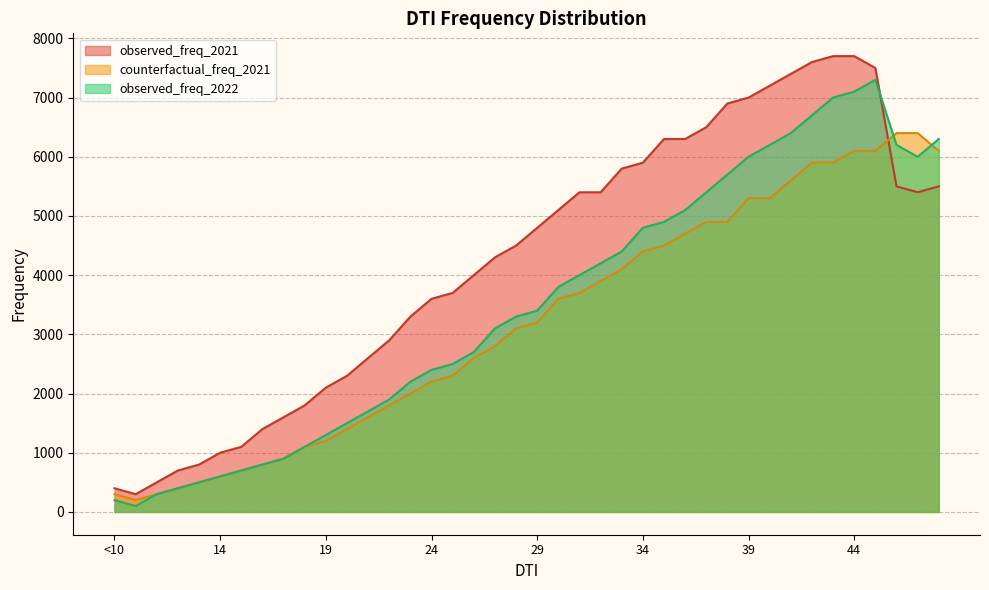

At which category does counterfactual_freq_2021 reach its first local valley?

10